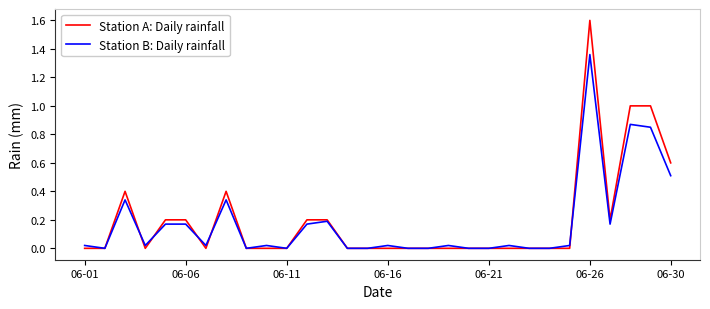

Which series has the largest range (max minus min)?

Station A: Daily rainfall